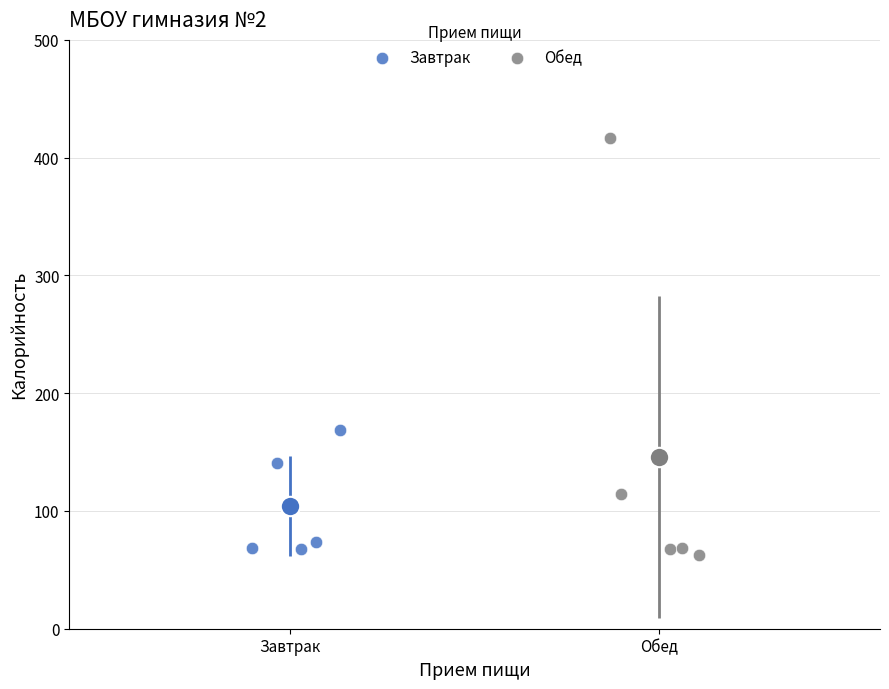

Which series has the largest Y range (max minus min)?

Обед